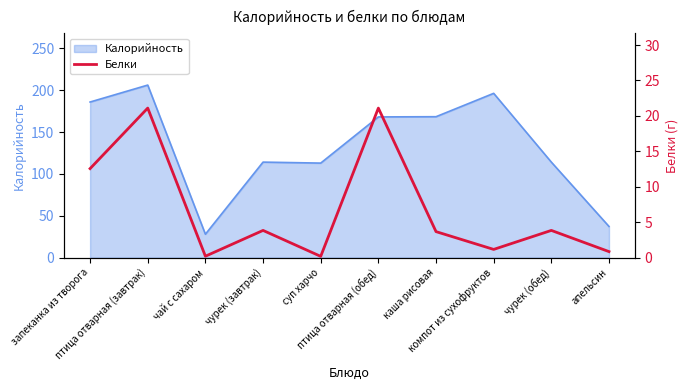

At which category does the chart reach its minimum across all series?

суп харчо